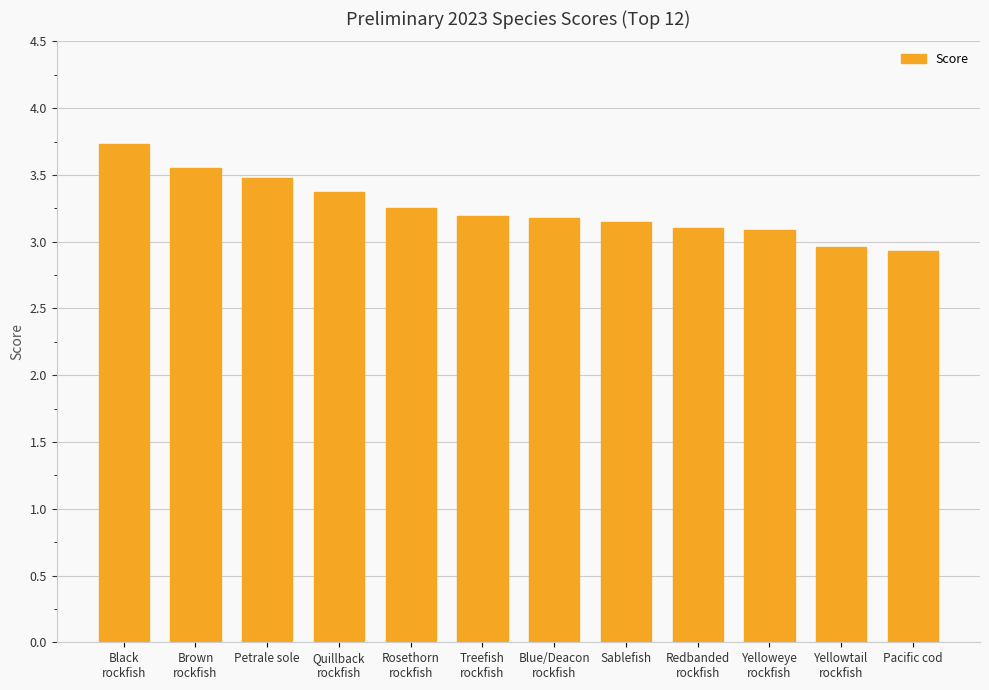

At which label does the data first exceed 3?

Black
rockfish